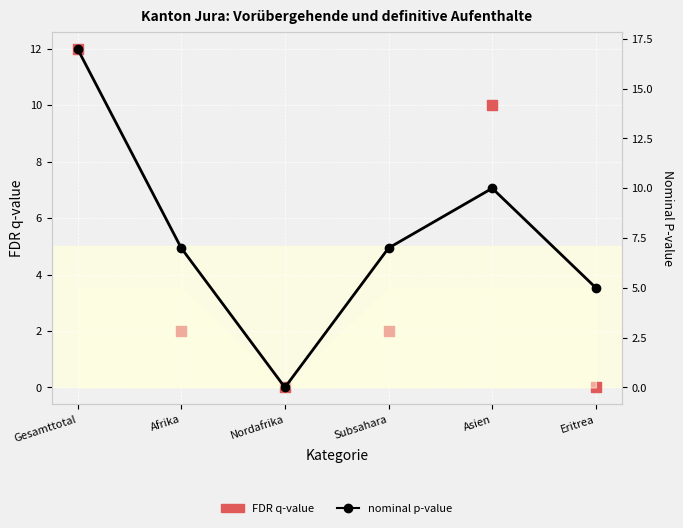

At which category is the sum across all series the highest?

Gesamttotal